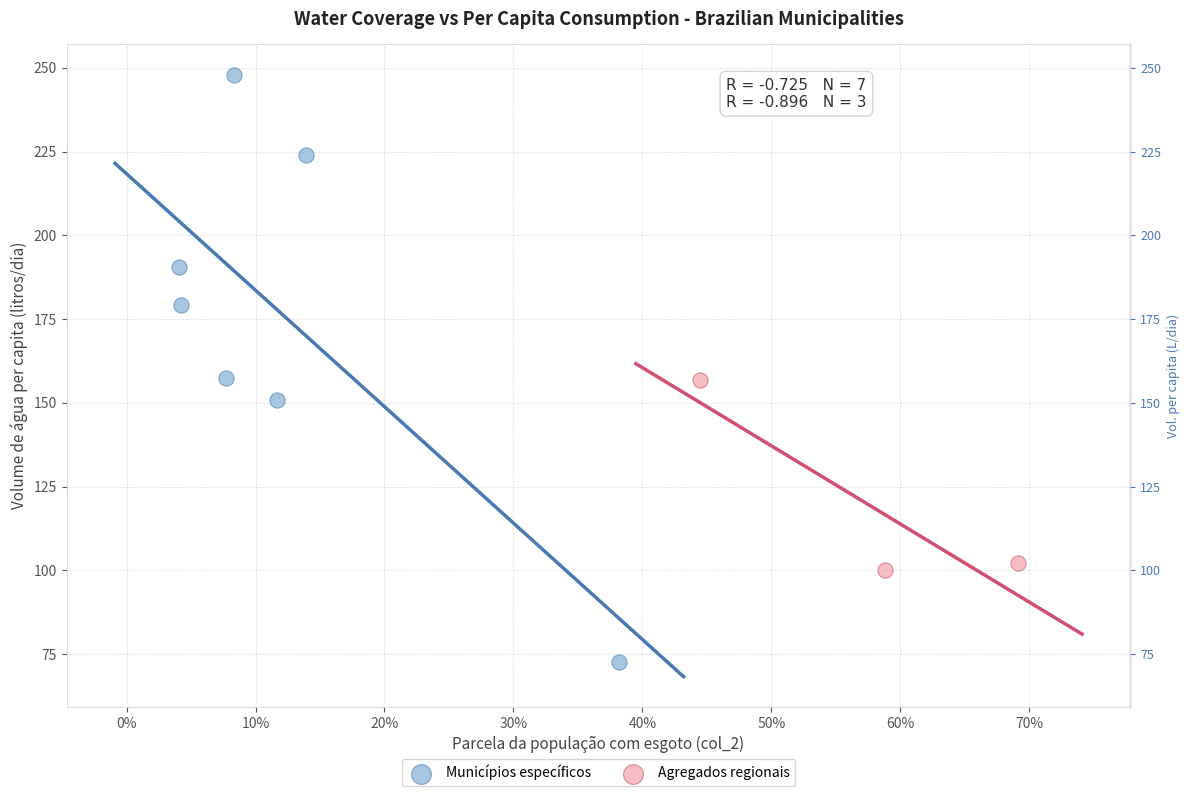

Which series reaches the minimum Y coordinate?

Municípios específicos